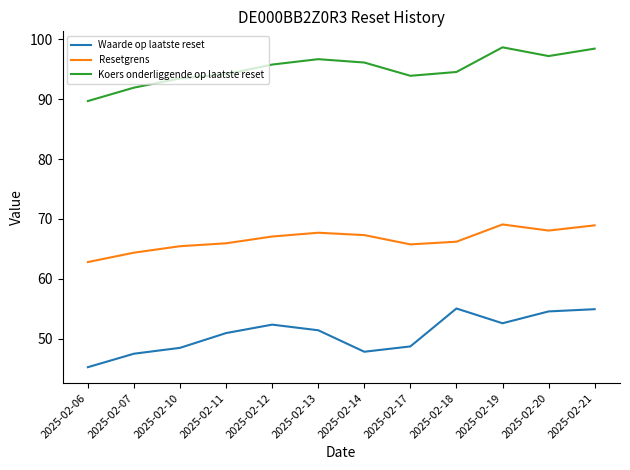

What is the difference between the highest and lowest values at 2025-02-19?

46.1